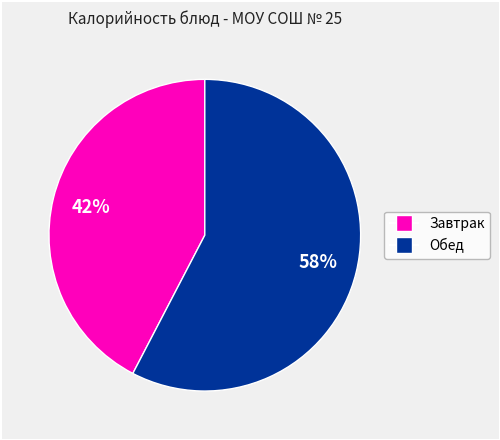

To the nearest percent, what is the average slice percentage?

50%